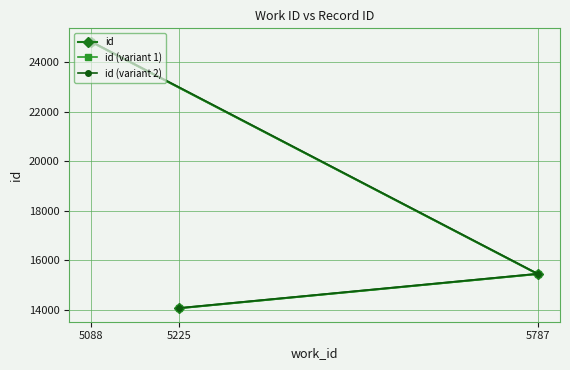

What is the value of the id (variant 1) point at the 1st from the left?

24803.6